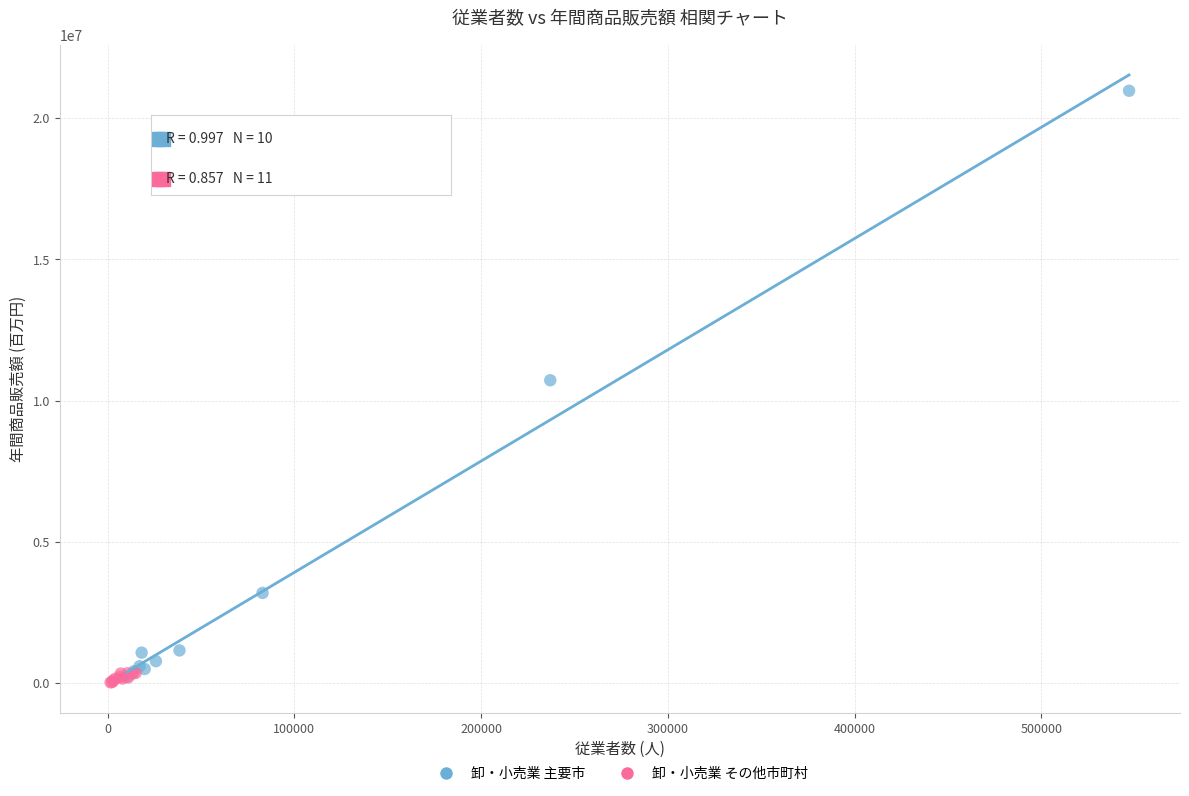

Which series reaches the maximum Y coordinate?

卸・小売業 主要市